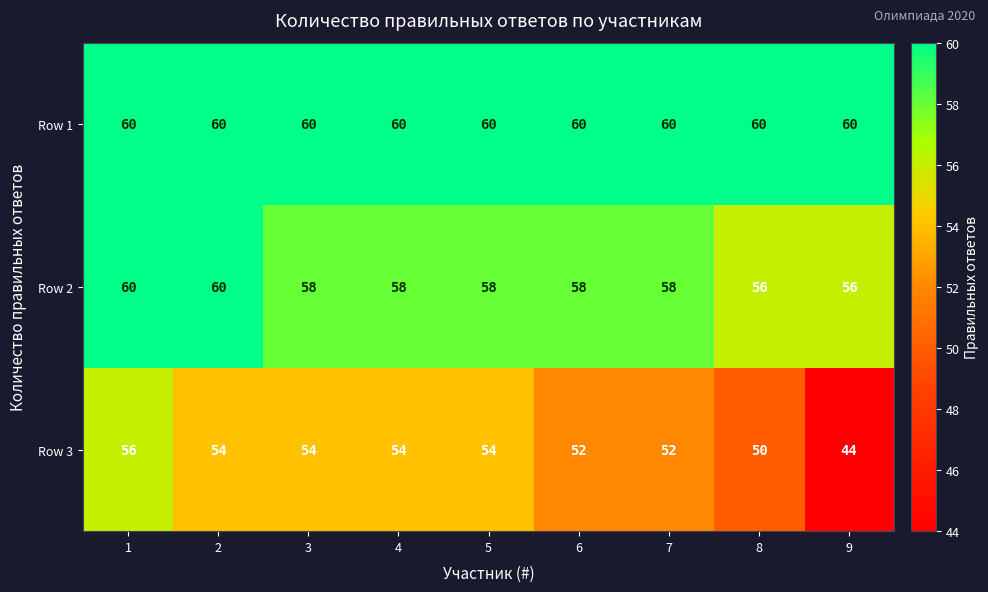

What is the sum of all Row 2 values?

522